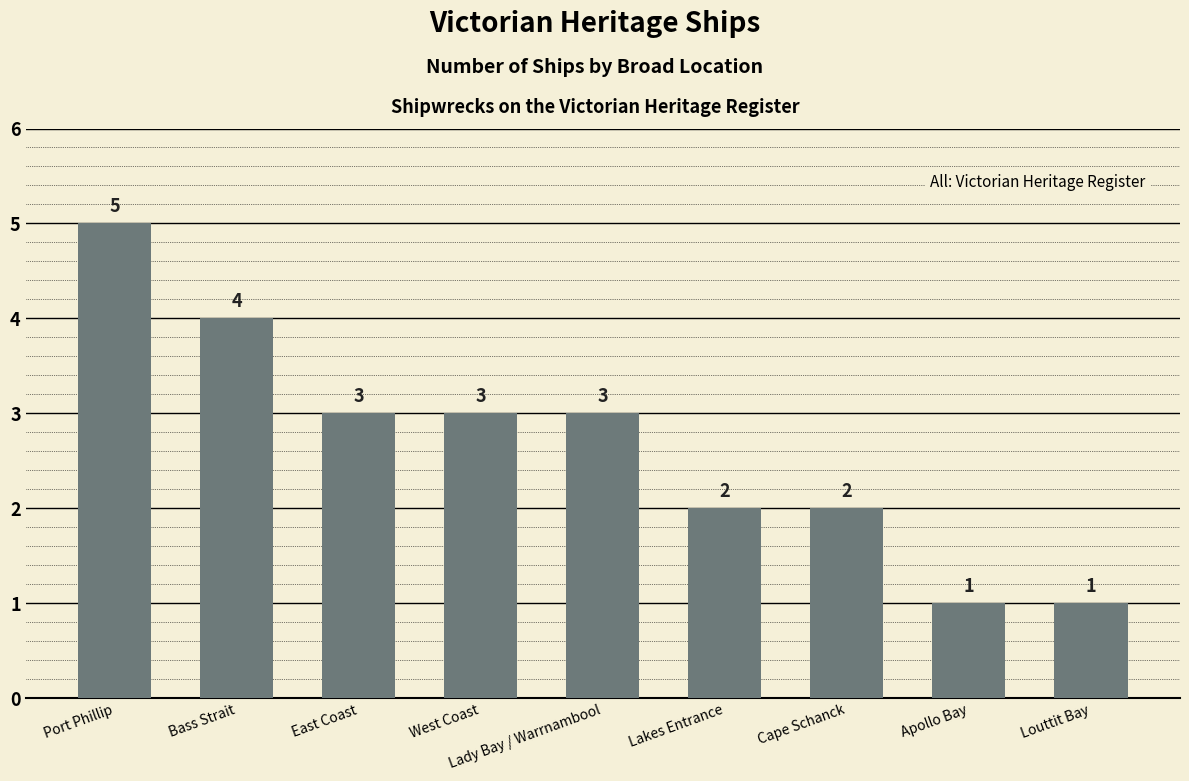

The chart shows a value of 1 at Apollo Bay. True or false?

True